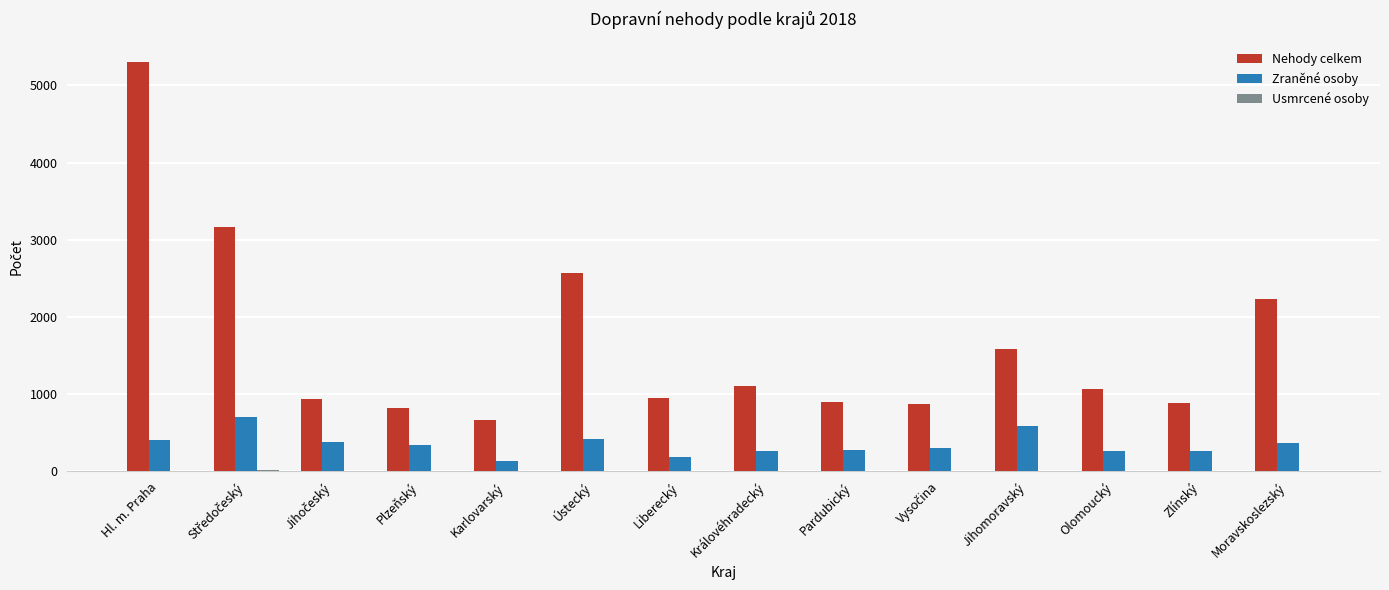

True or false: Zraněné osoby has a value of 275 at Pardubický.

True